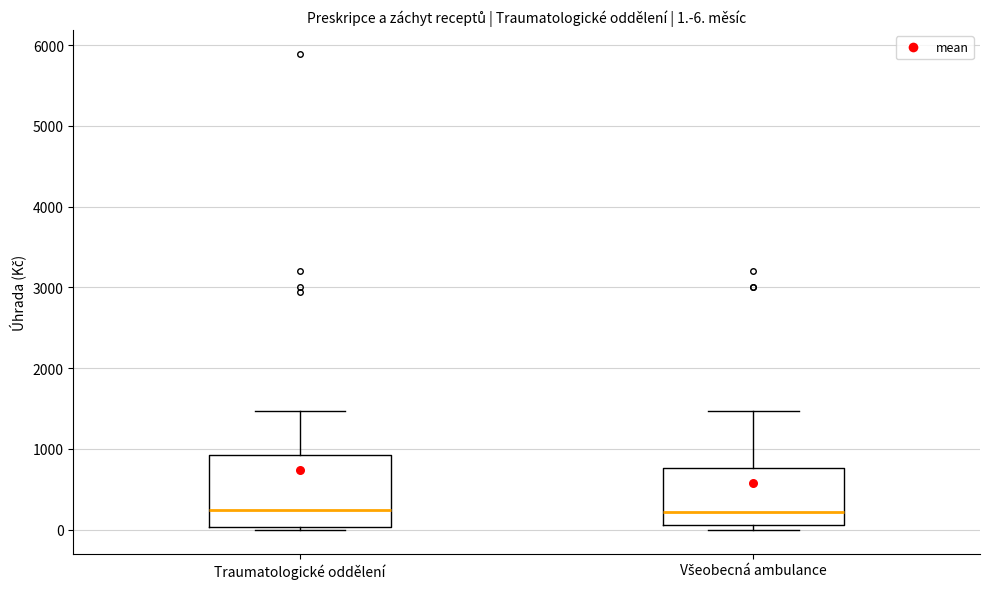

Comparing the boxes themselves (not the whiskers), which one is the tallest?

Traumatologické oddělení